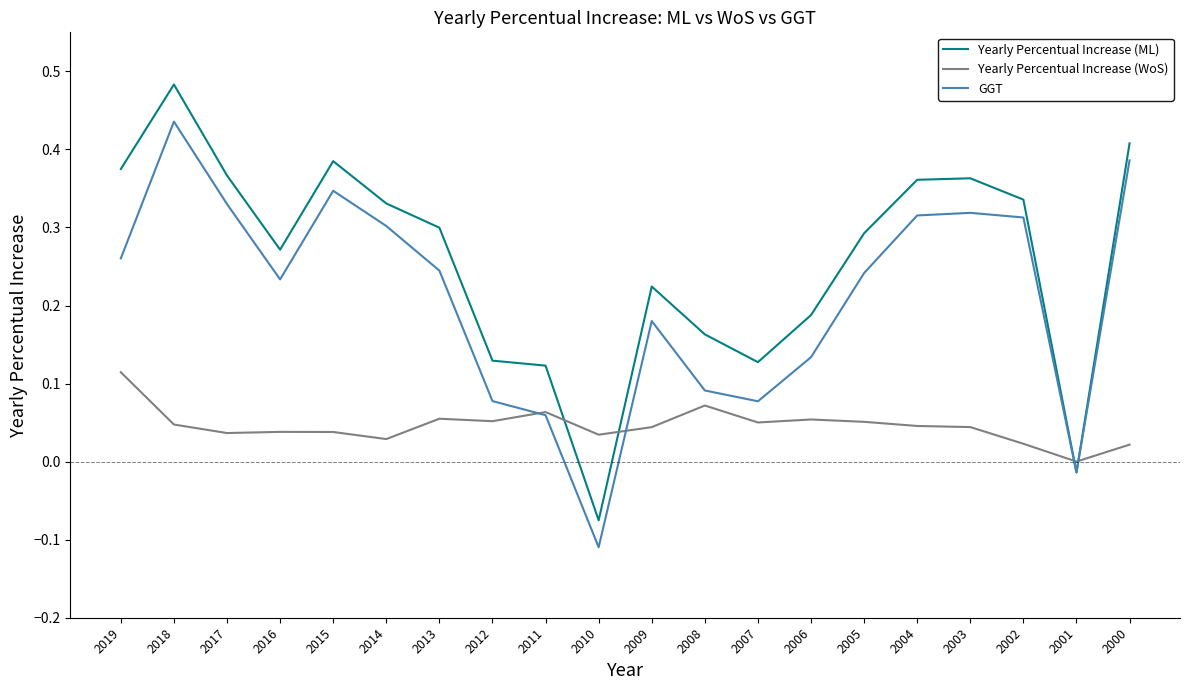

Which series has the widest spread of values?

Yearly Percentual Increase (ML)